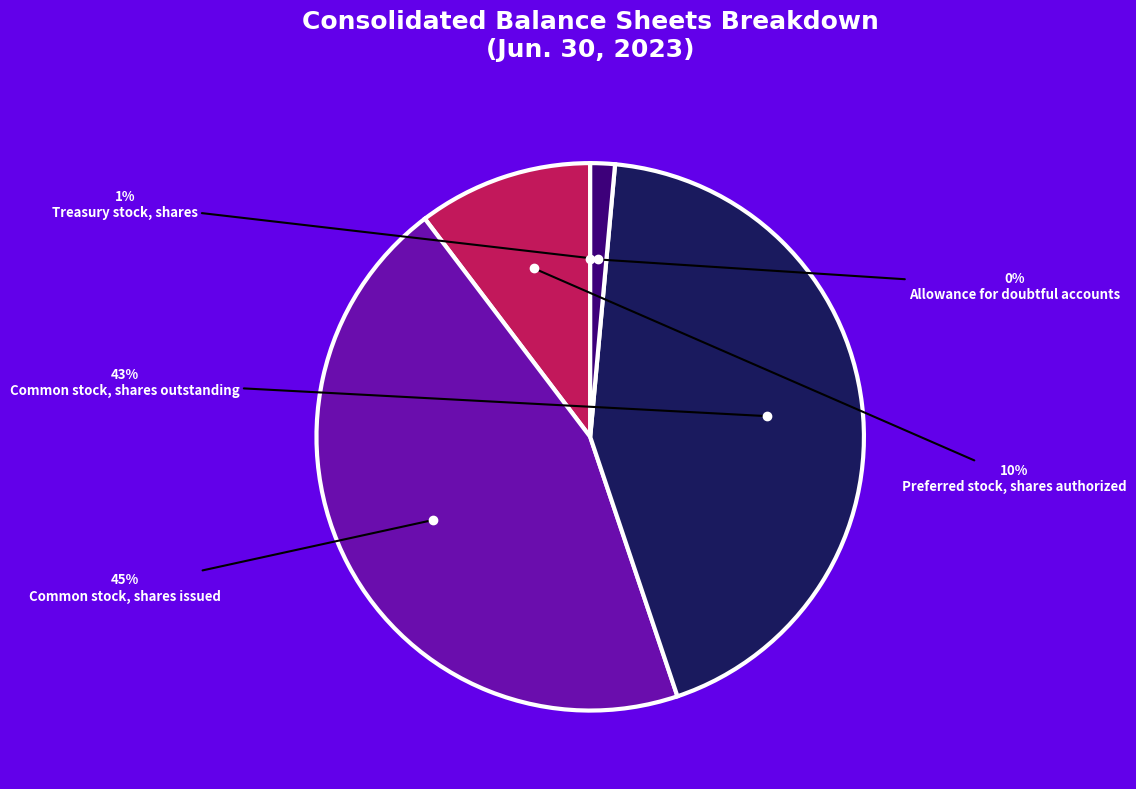

Is there a majority slice in this chart?

No